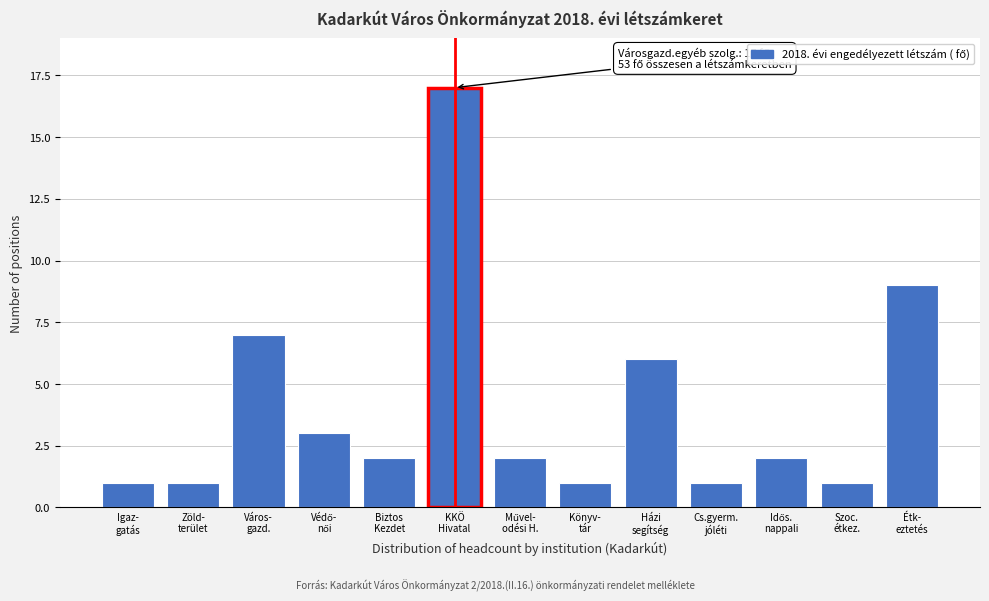

Reading left to right, what are all the values shown in this chart?

1	1	7	3	2	17	2	1	6	1	2	1	9